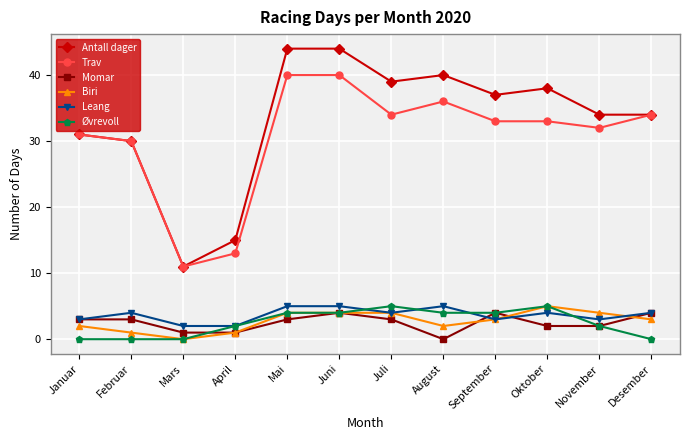

At which category does Biri reach its first local valley?

Mars